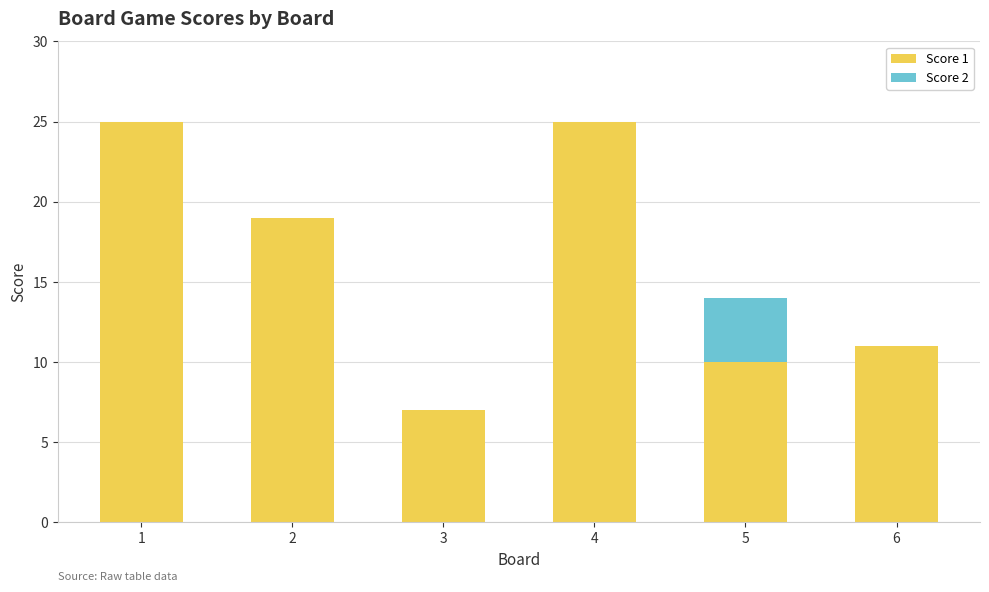

What is the sum of all Score 1 values?

97